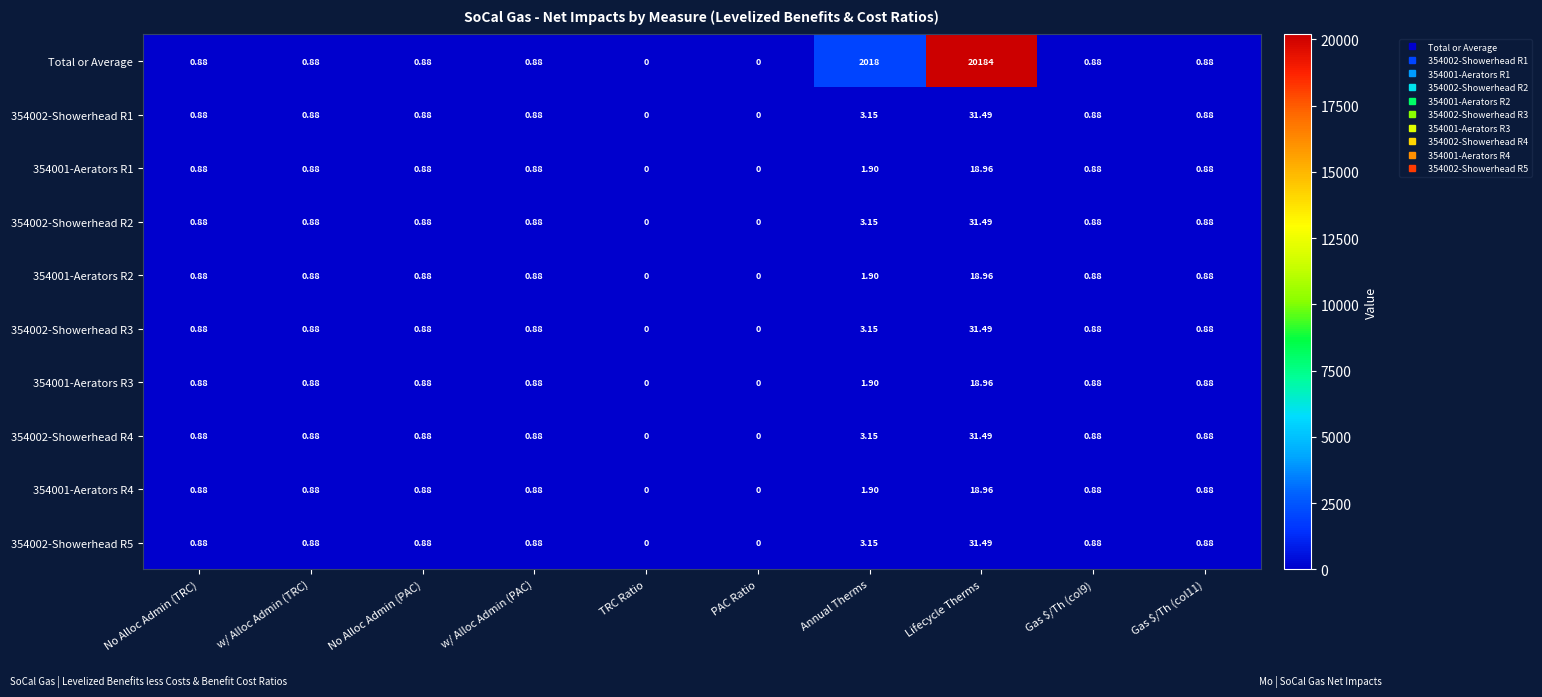

Which series has the widest spread of values?

Total or Average